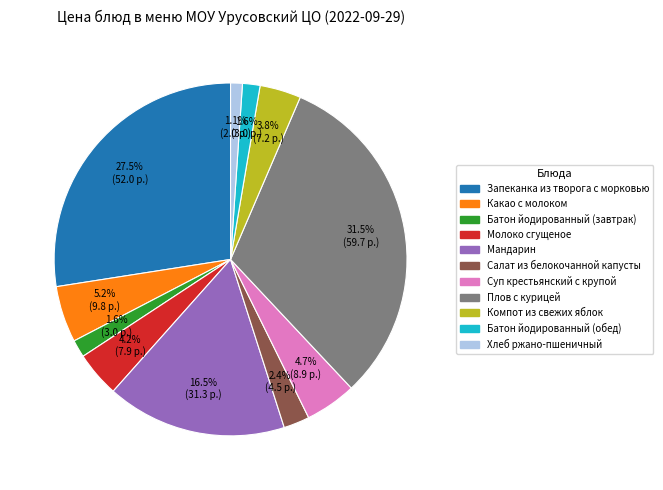

How many slices are in this pie chart?

11